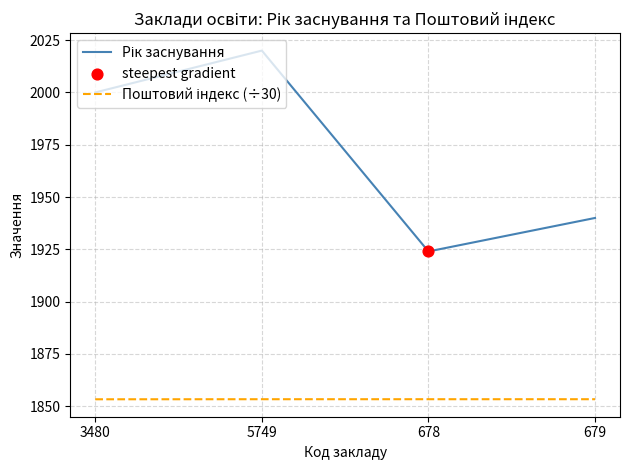

At how many categories does at least one series exceed 1936?

3